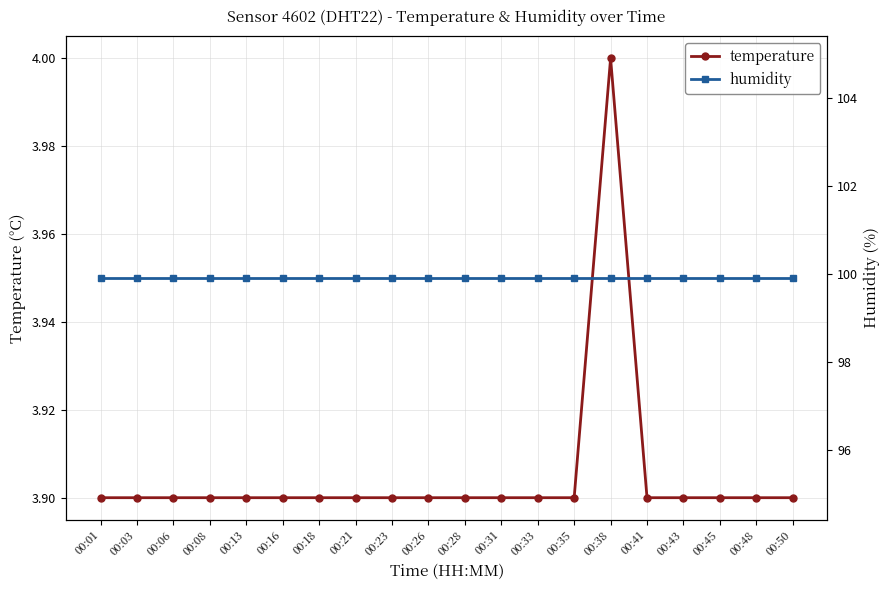

True or false: temperature and humidity cross at least once.

False